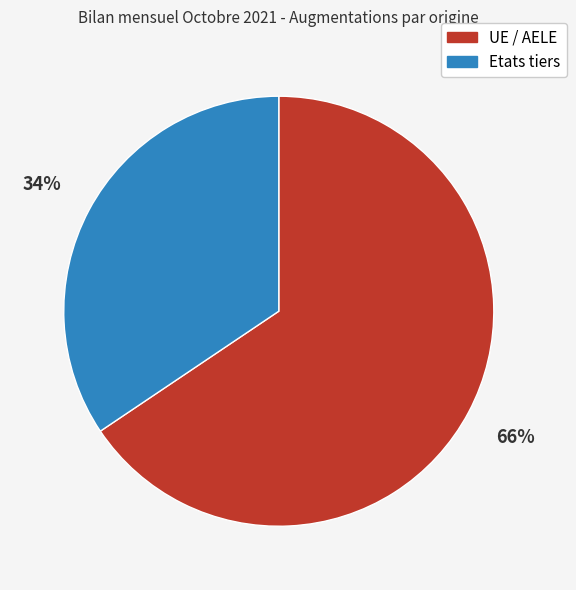

To the nearest percent, what portion does Etats tiers represent?

34%